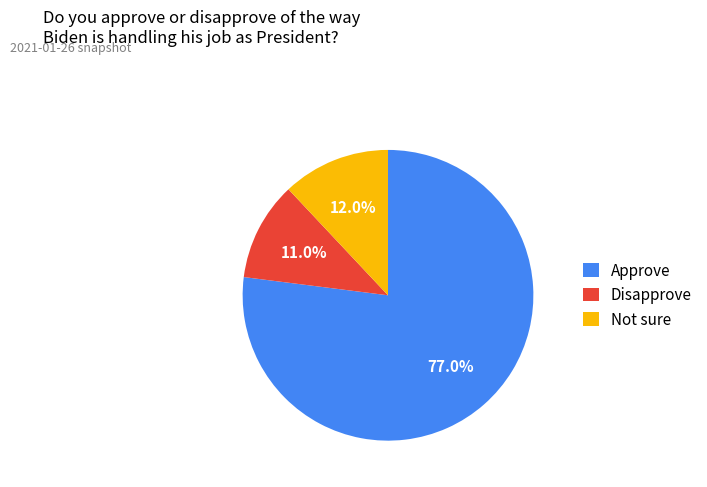

Which has a higher value, Disapprove or Not sure?

Not sure